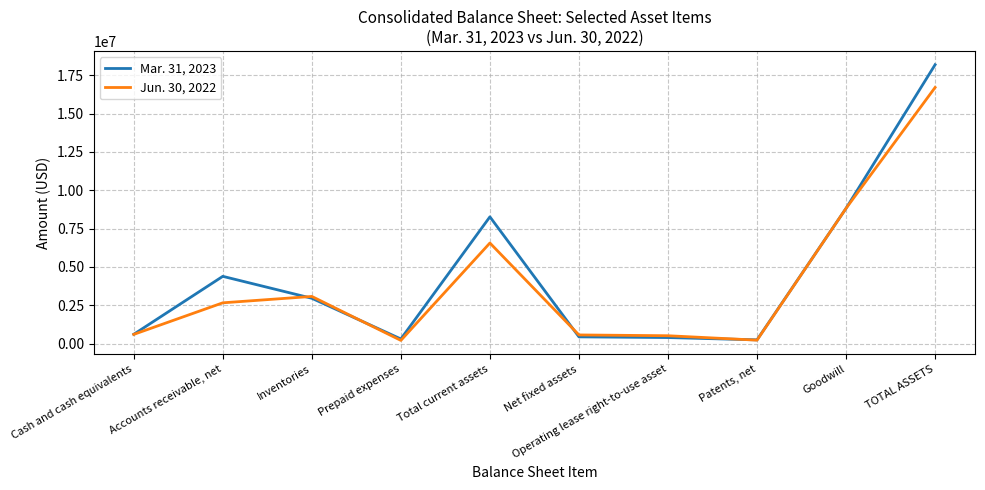

Rank the categories by Mar. 31, 2023 value from highest to lowest.

TOTAL ASSETS, Goodwill, Total current assets, Accounts receivable, net, Inventories, Cash and cash equivalents, Net fixed assets, Operating lease right-to-use asset, Prepaid expenses, Patents, net